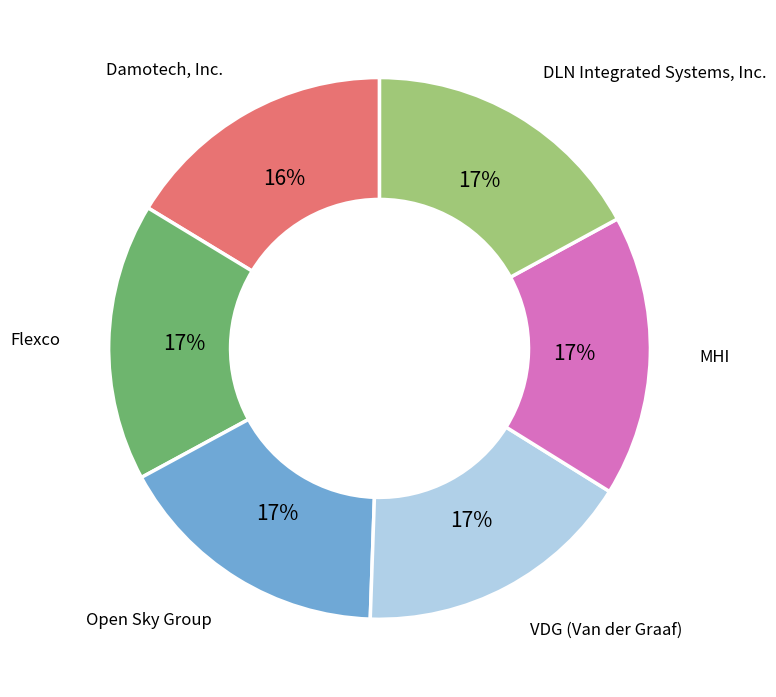

Combined, do VDG (Van der Graaf) and DLN Integrated Systems, Inc. account for over 50%?

No